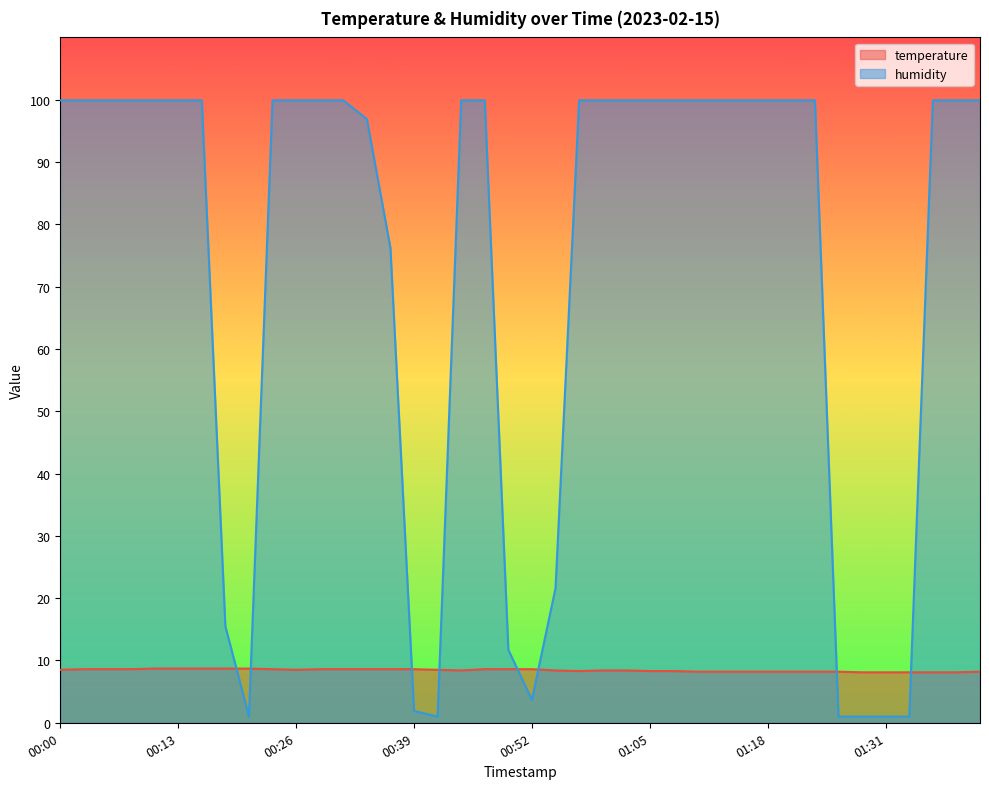

What is the sum of all temperature values?

336.8